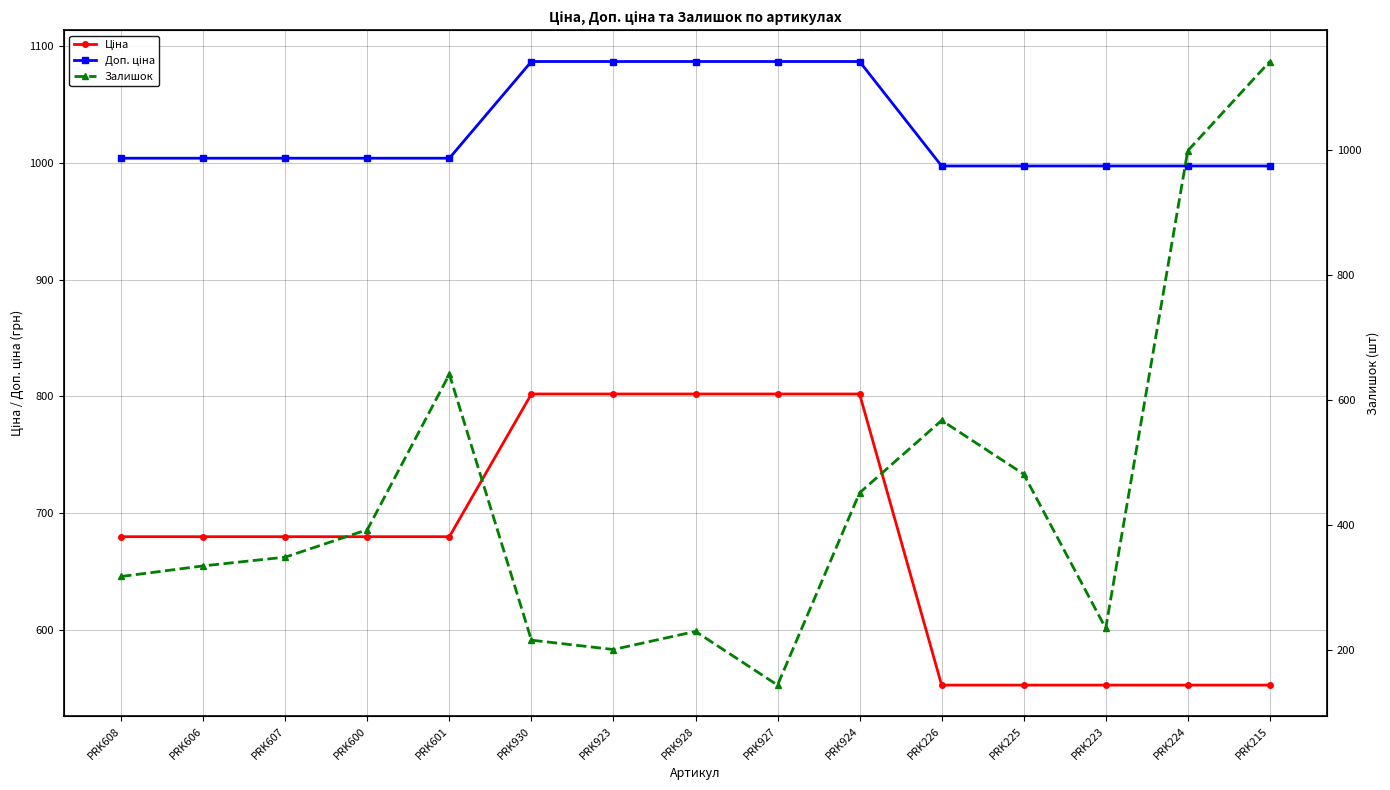

What is the label of the 15th point from the left?

PRK215